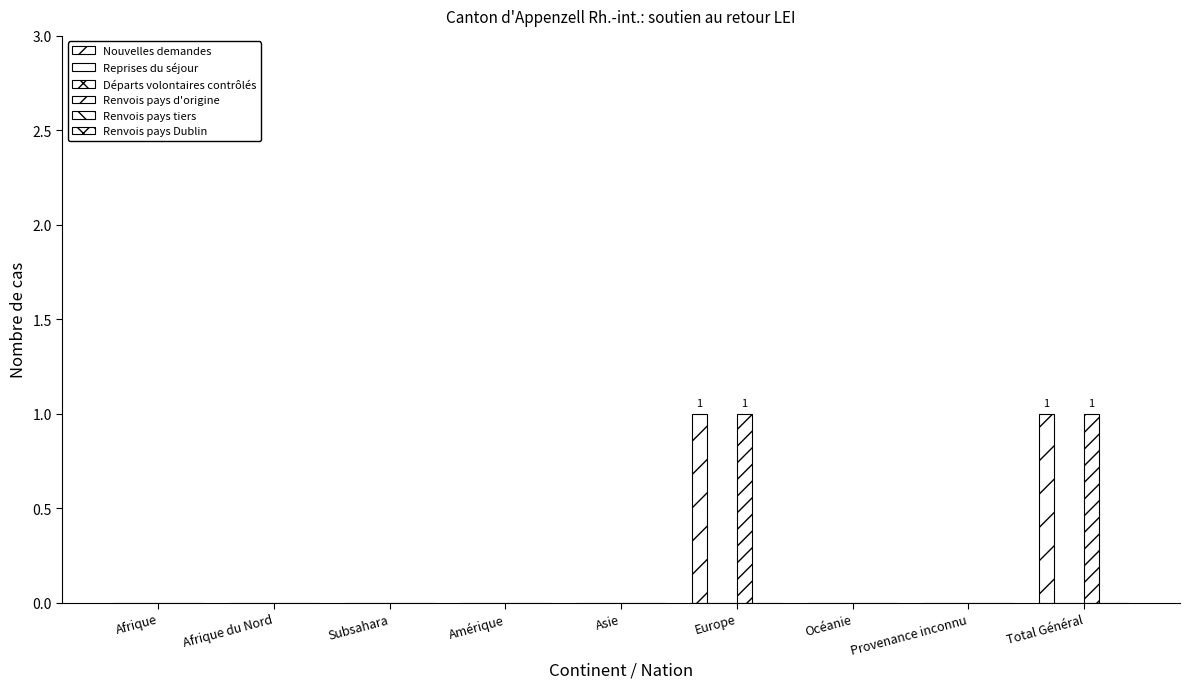

The value of Reprises du séjour at Afrique du Nord is 0. True or false?

True